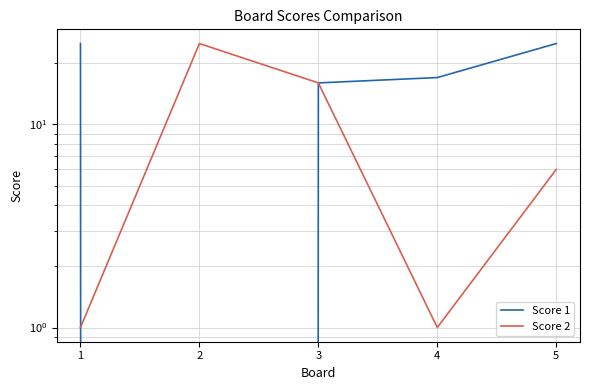

Count the number of data series in this chart.

2